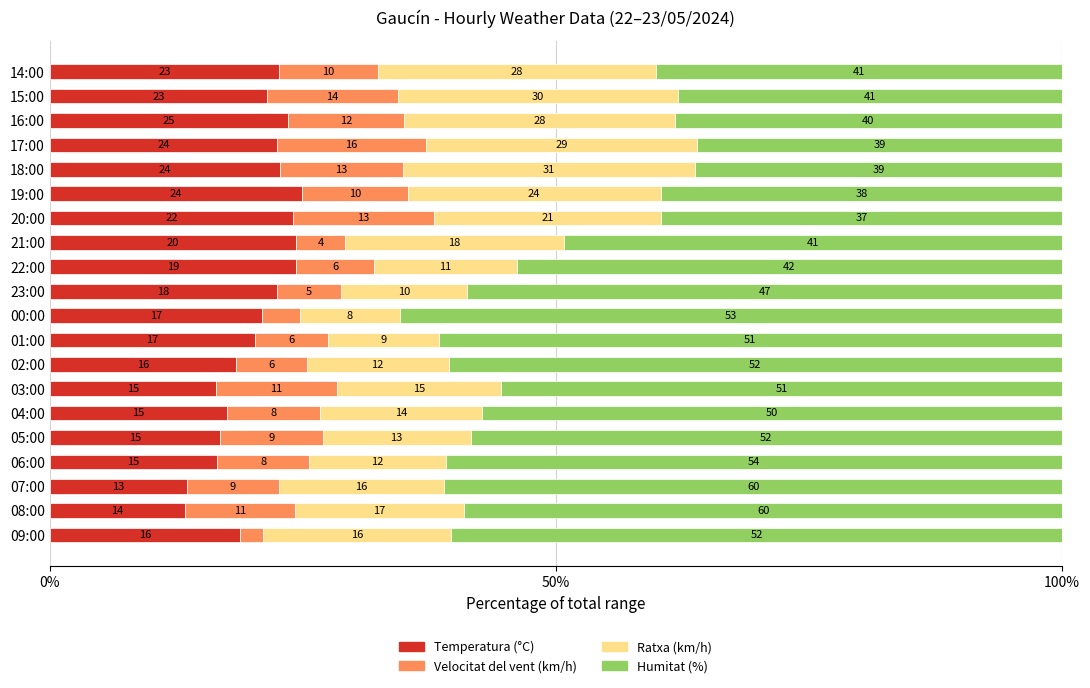

Which series has the widest spread of values?

Humitat (%)